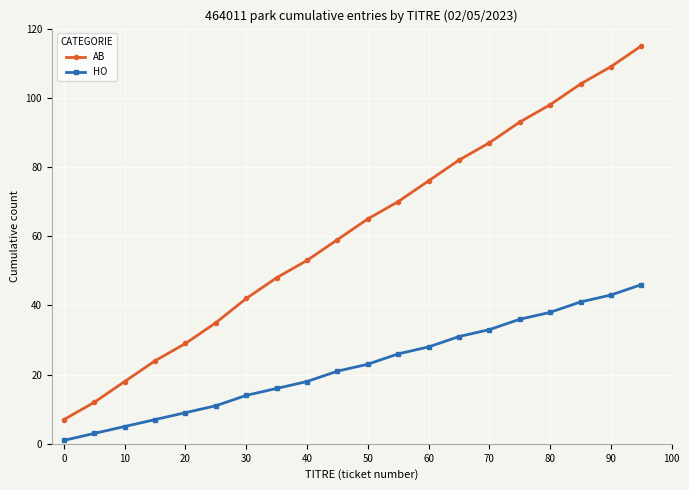

Which series has the largest total across all categories?

AB